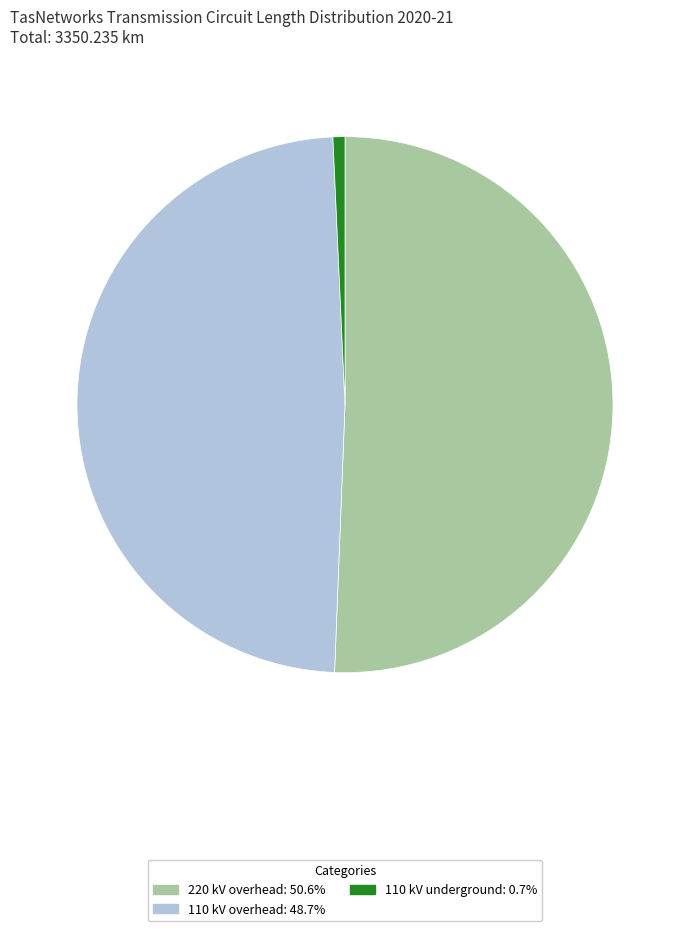

Do 110 kV underground: 0.7% and 110 kV overhead: 48.7% together represent more than half of the pie?

No